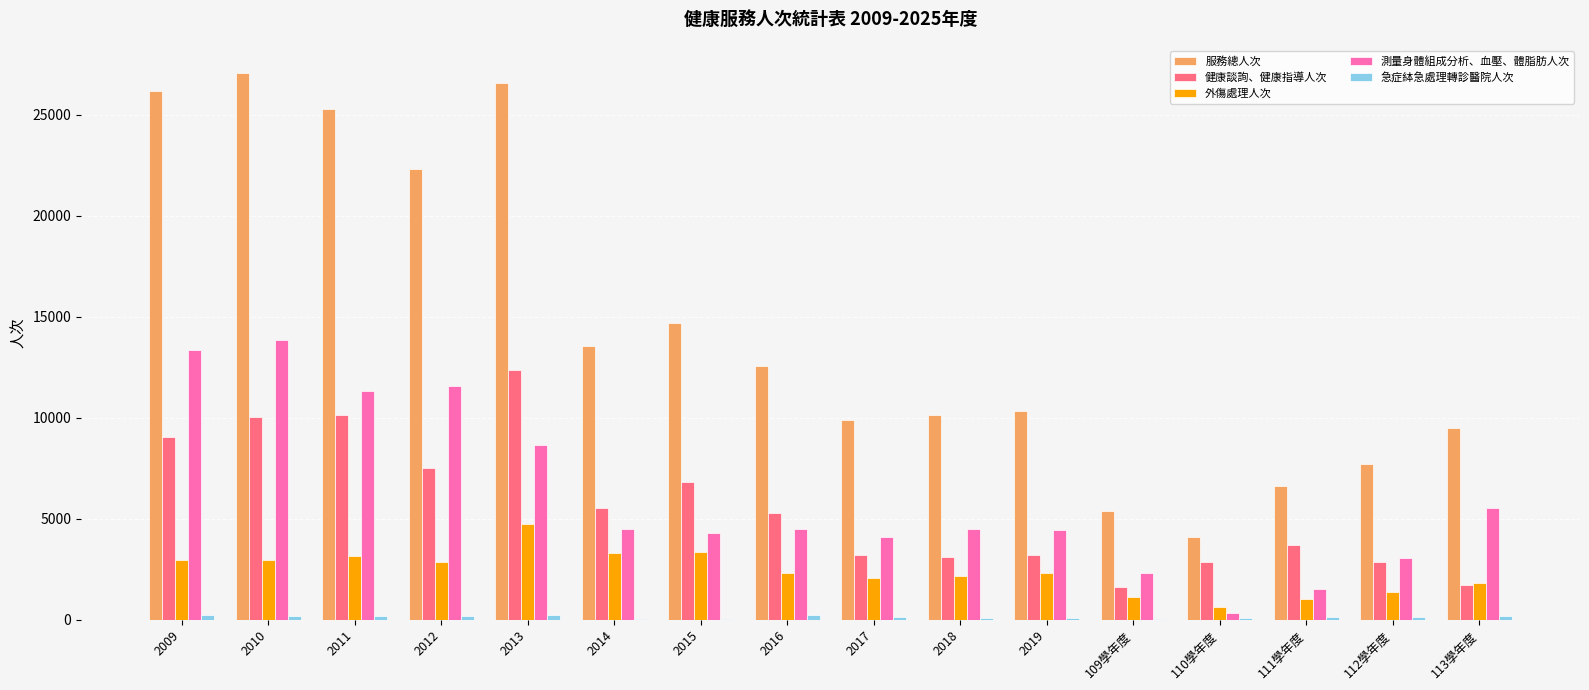

What is the maximum value shown in the chart?

27057